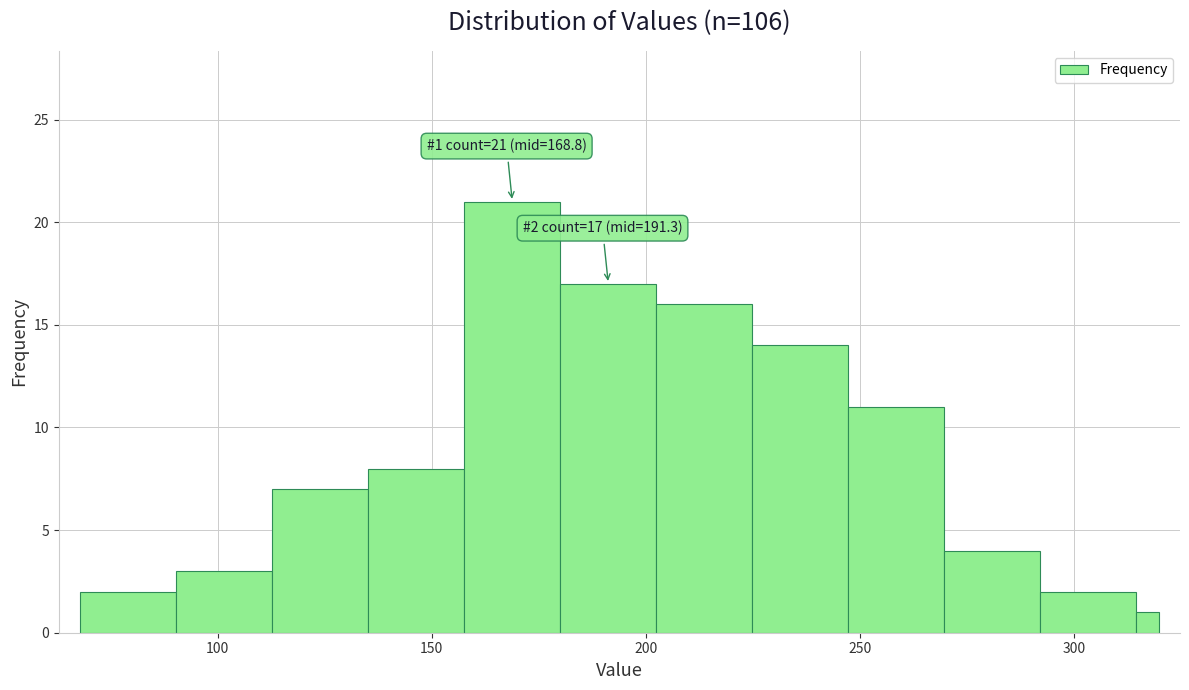

Around what value on the x-axis is the tallest bar? Give the approximate position of its centre, as read against the axis.

170